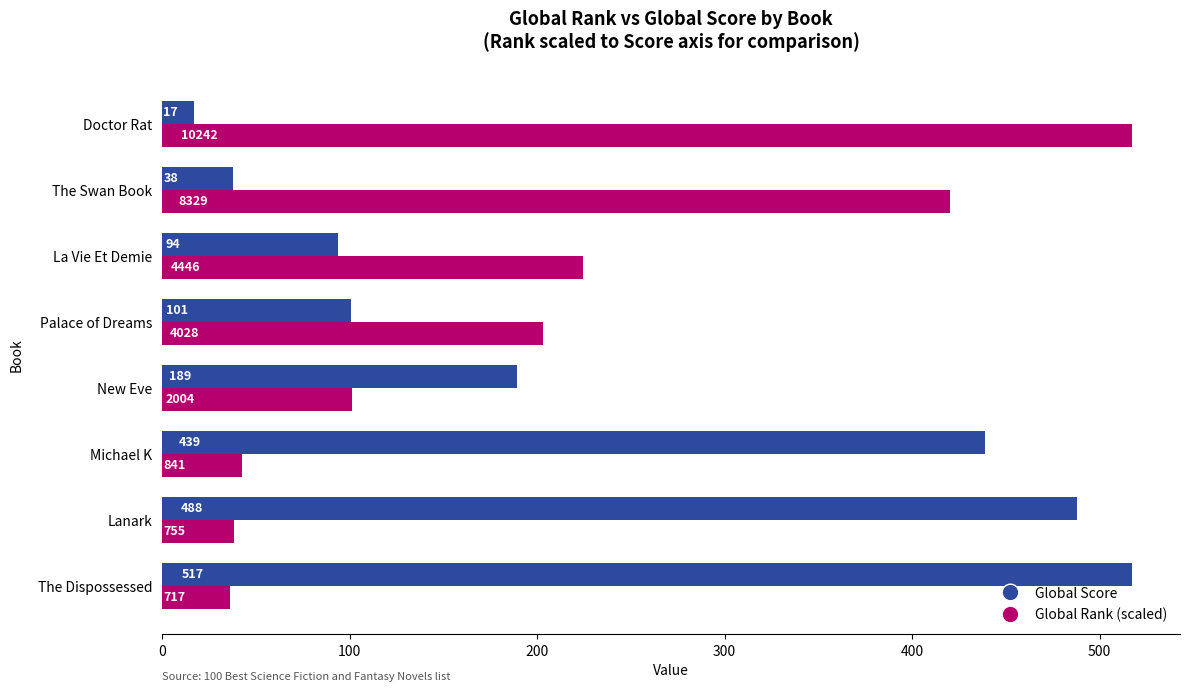

What are all the series names shown in the legend?

Global Score, Global Rank (scaled)